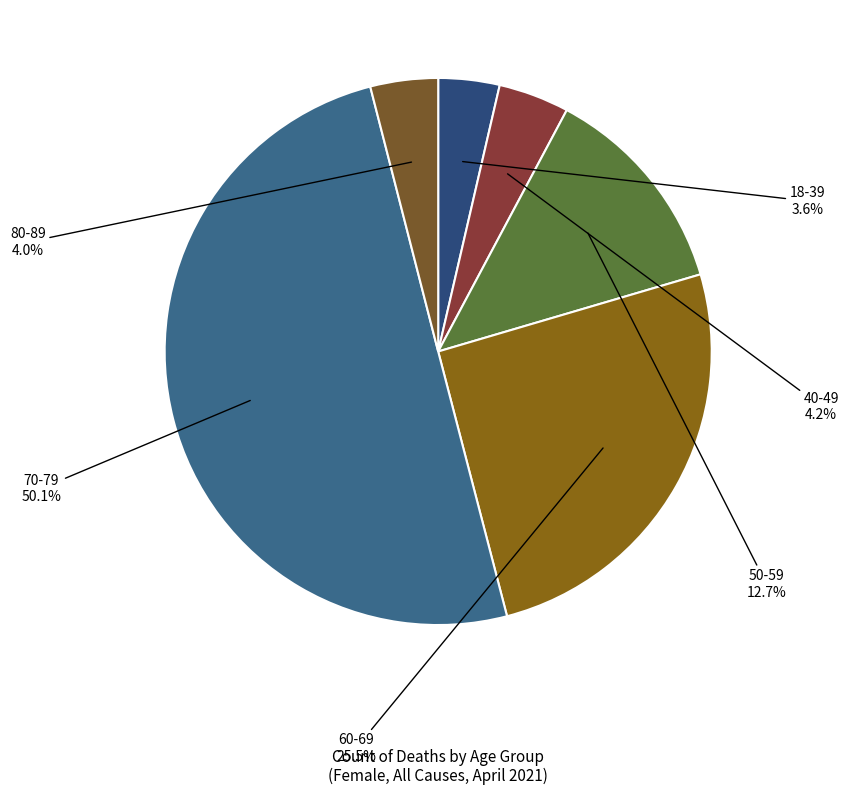

To the nearest percent, what is the average slice percentage?

17%